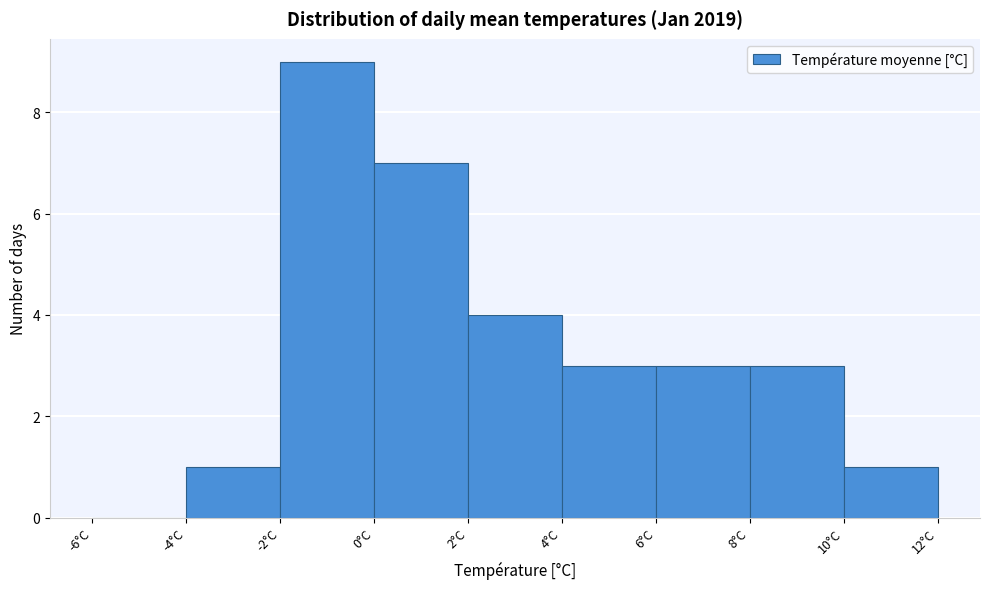

Reading left to right, transcribe this chart: for each bar, give the range it covers on the x-axis and its height. The values are not printed on the chart, so give them approximately, as read against the axis.

-6 to -4: 0
-4 to -2: 1
-2 to 0: 9
0 to 2: 7
2 to 4: 4
4 to 6: 3
6 to 8: 3
8 to 10: 3
10 to 12: 1